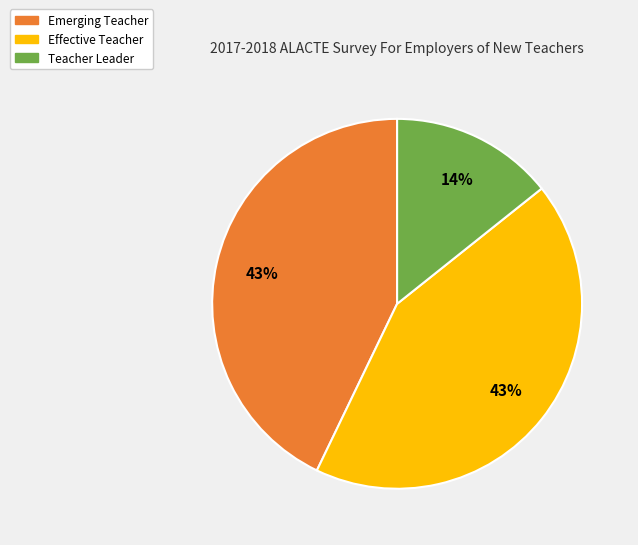

To the nearest percent, what is the average slice percentage?

33%